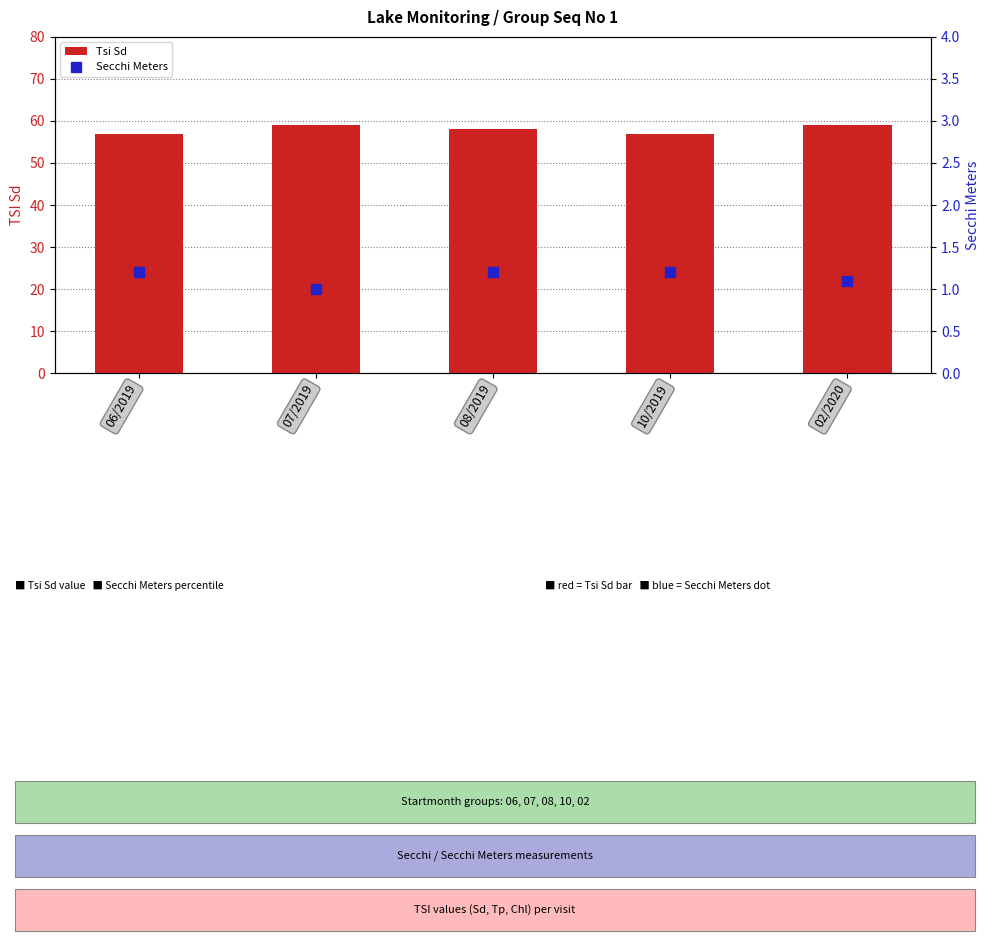

At which category does the chart reach its peak across all series?

07/2019